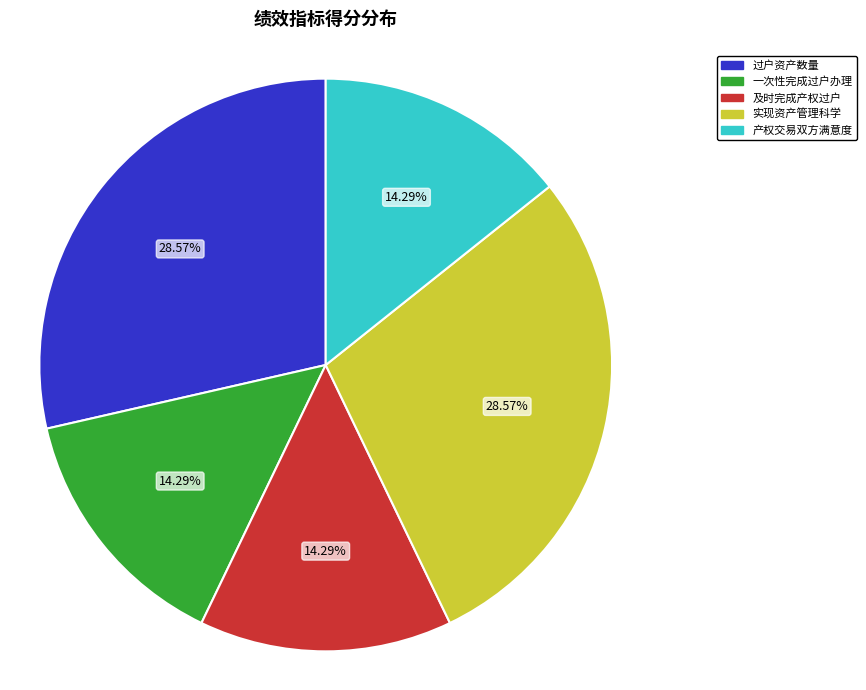

What percentage is NOT represented by 及时完成产权过户?

85.7%